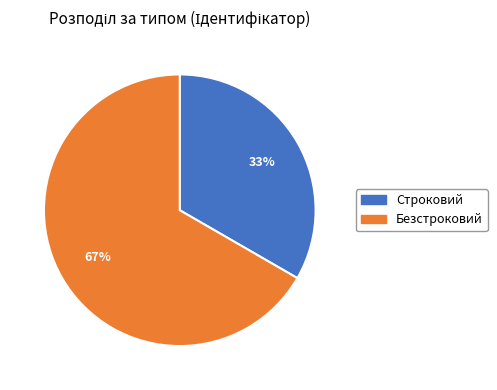

To the nearest percent, what portion does Строковий represent?

33%